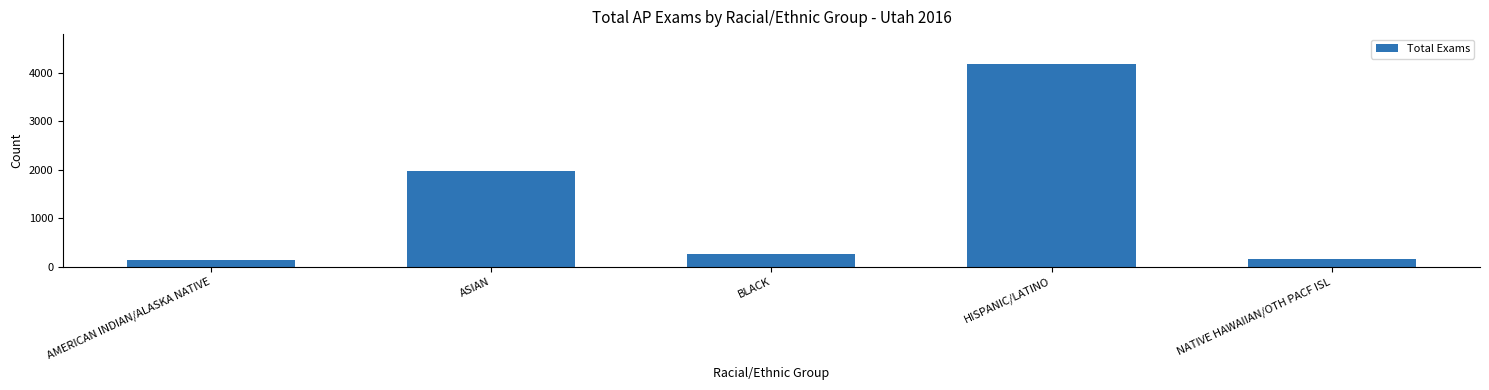

Is it true that the value at ASIAN is 2839?

False